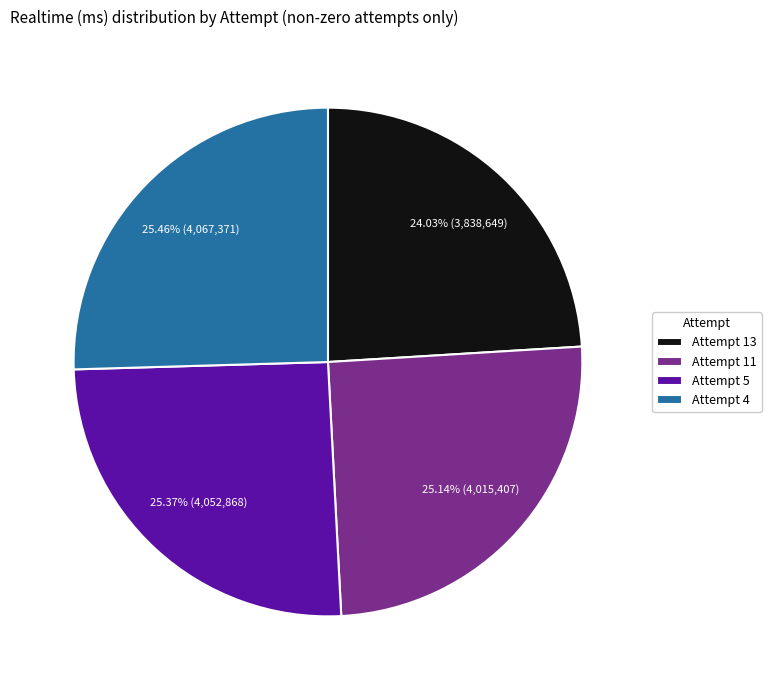

Which category has the smallest portion of the pie?

Attempt 13